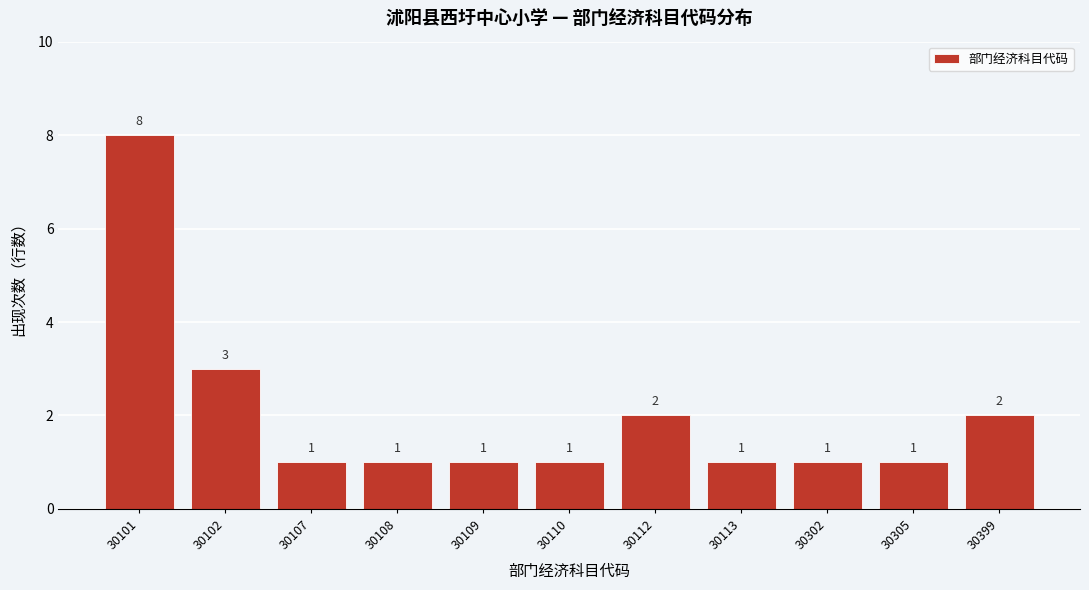

Reading left to right, extract all data points from this chart.

8	3	1	1	1	1	2	1	1	1	2